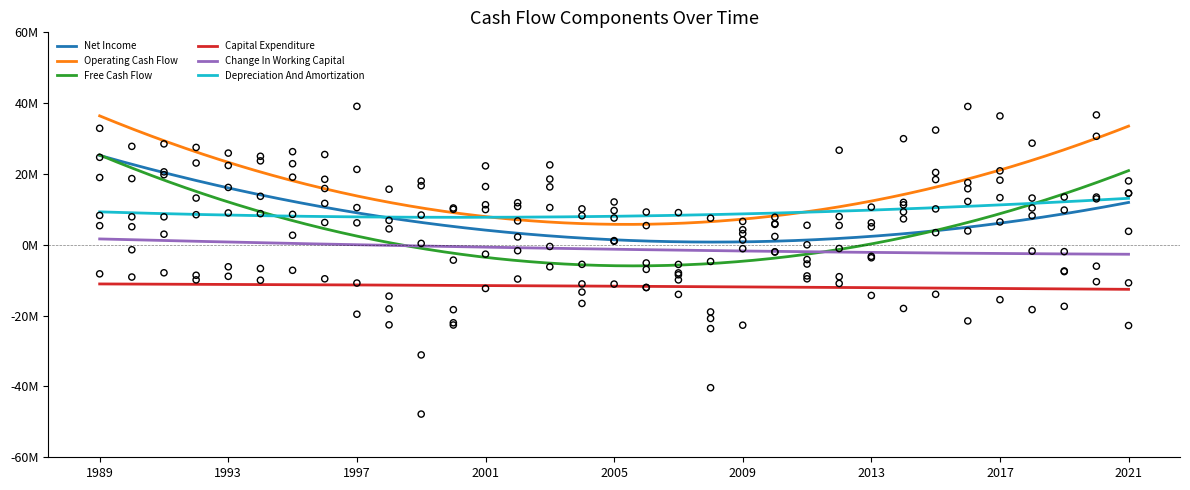

At which category is the sum across all series the highest?

1989